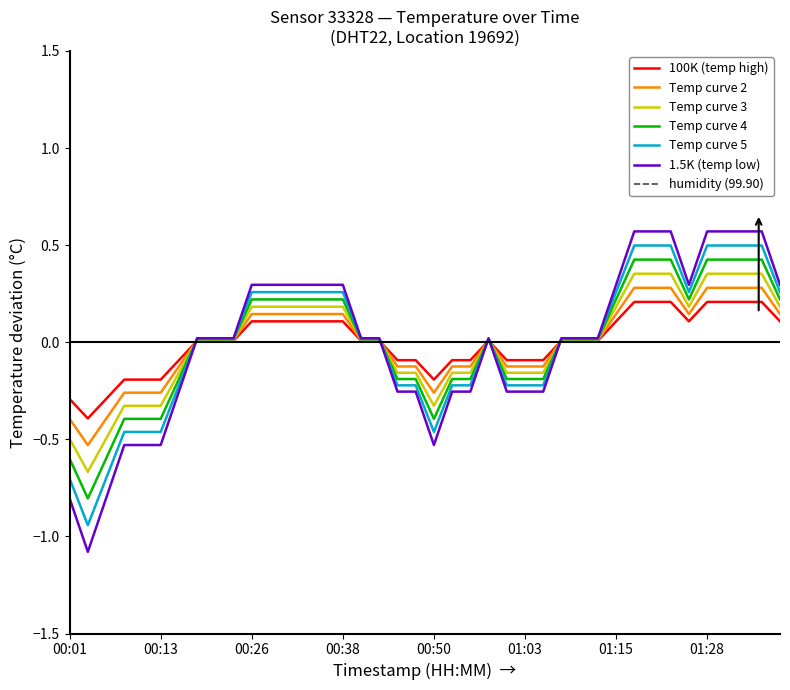

How many lines are shown in the chart?

7